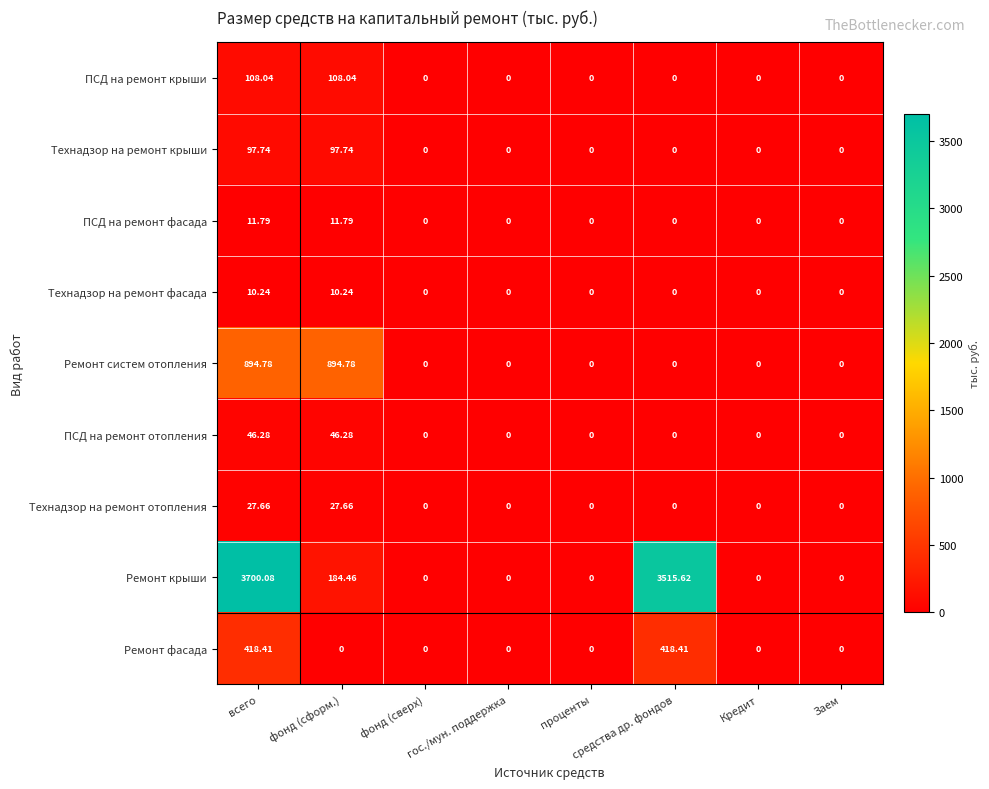

Which series has the largest range (max minus min)?

Ремонт крыши